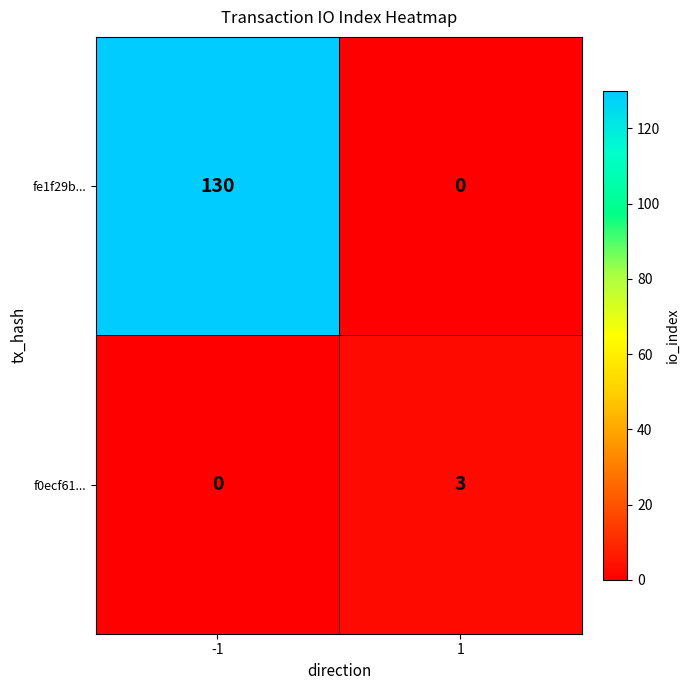

List the series in order of their overall mean, lowest first.

f0ecf61..., fe1f29b...